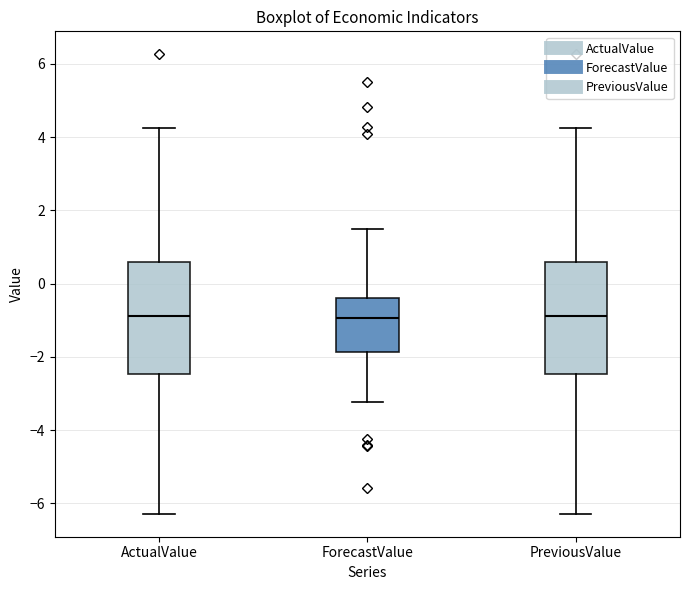

Where is the upper edge of the box for ForecastValue on the y-axis? The values are not printed on the chart, so give them approximately, as read against the axis.

-0.4